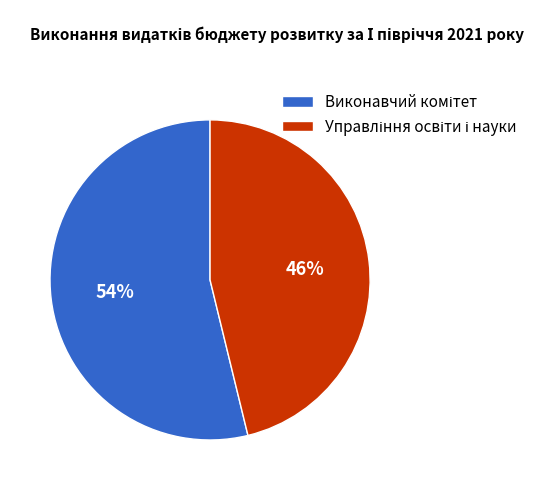

To the nearest percent, what is the difference between the largest and smallest slice percentages?

8%